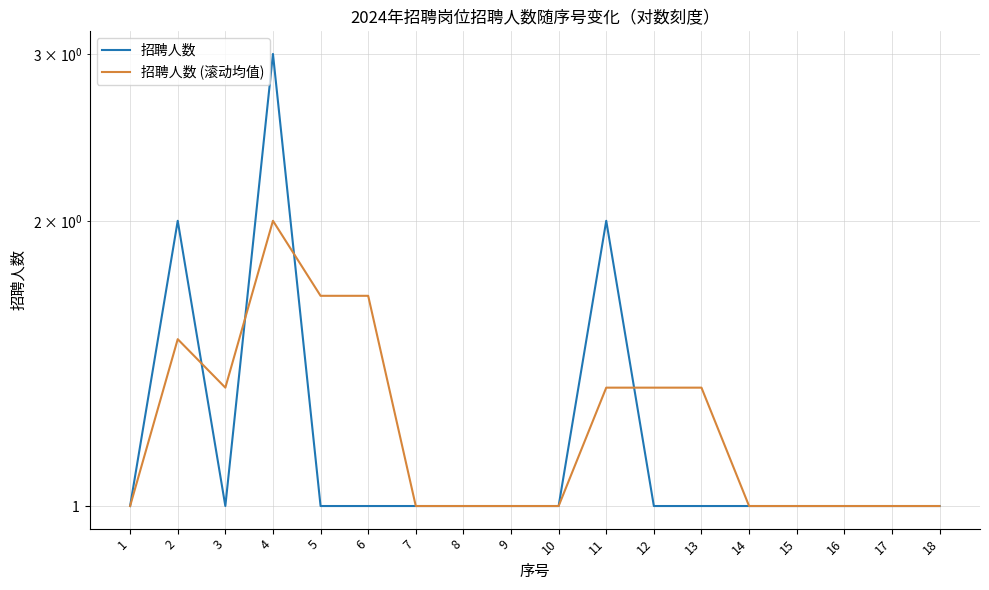

What is the smallest value displayed?

1.0